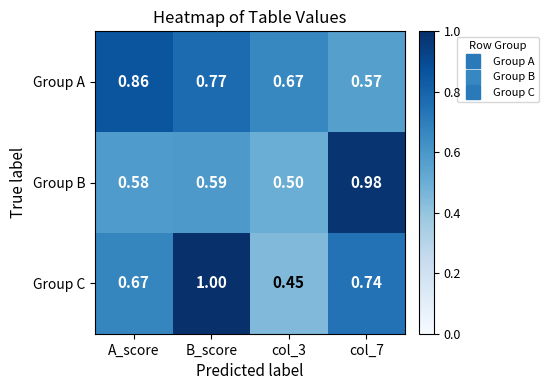

Which series has the largest total across all categories?

Group A